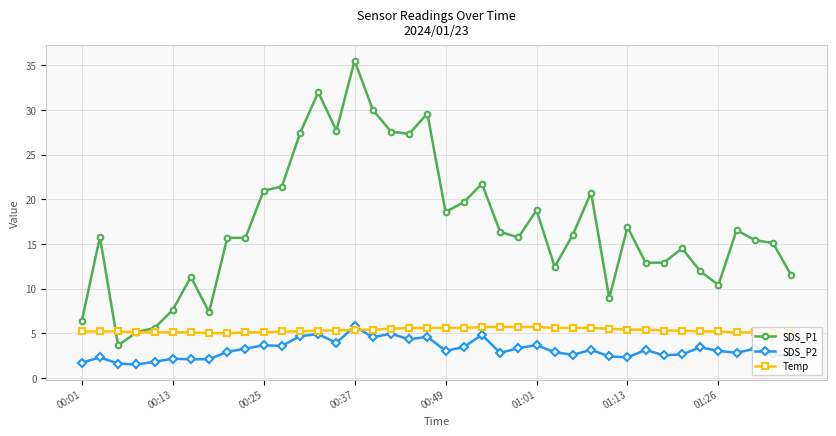

What is the value of the Temp point at the 39th from the left?

5.0